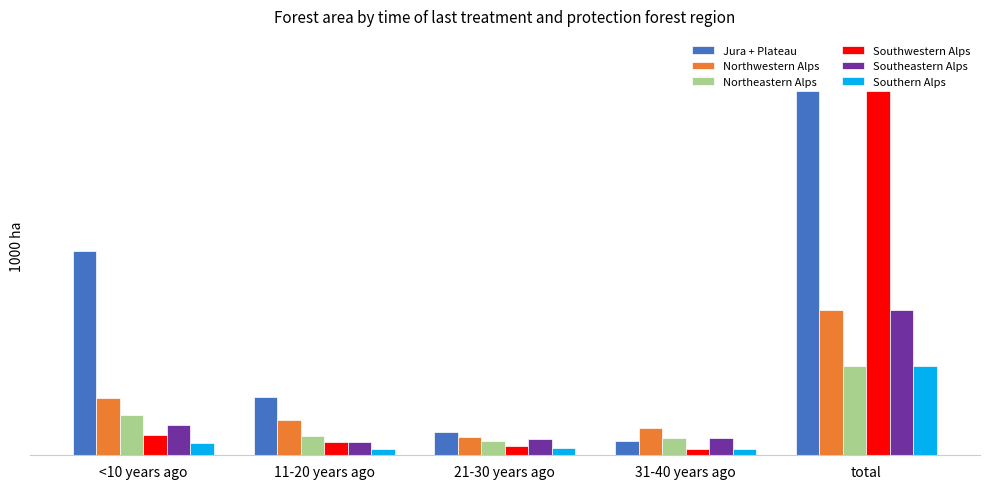

What are all the series names shown in the legend?

Jura + Plateau, Northwestern Alps, Northeastern Alps, Southwestern Alps, Southeastern Alps, Southern Alps